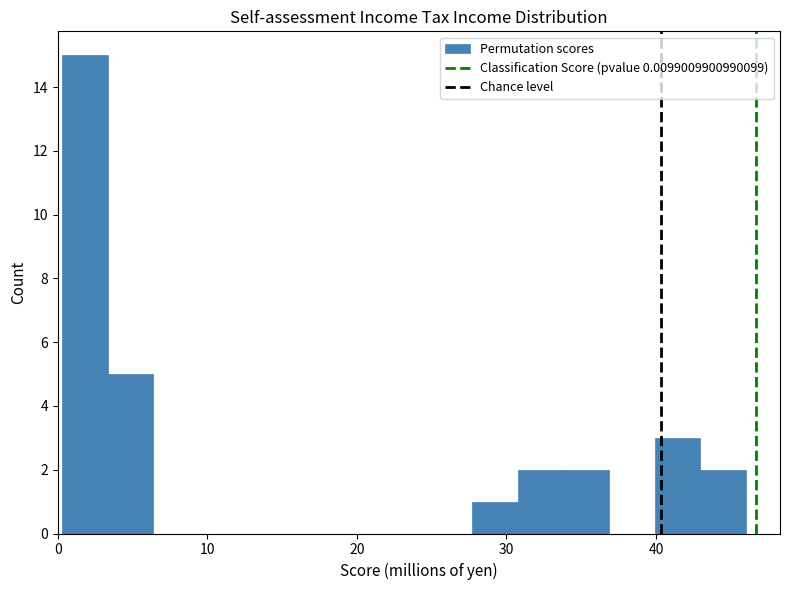

Around what value on the x-axis is the tallest bar? Give the approximate position of its centre, as read against the axis.

2